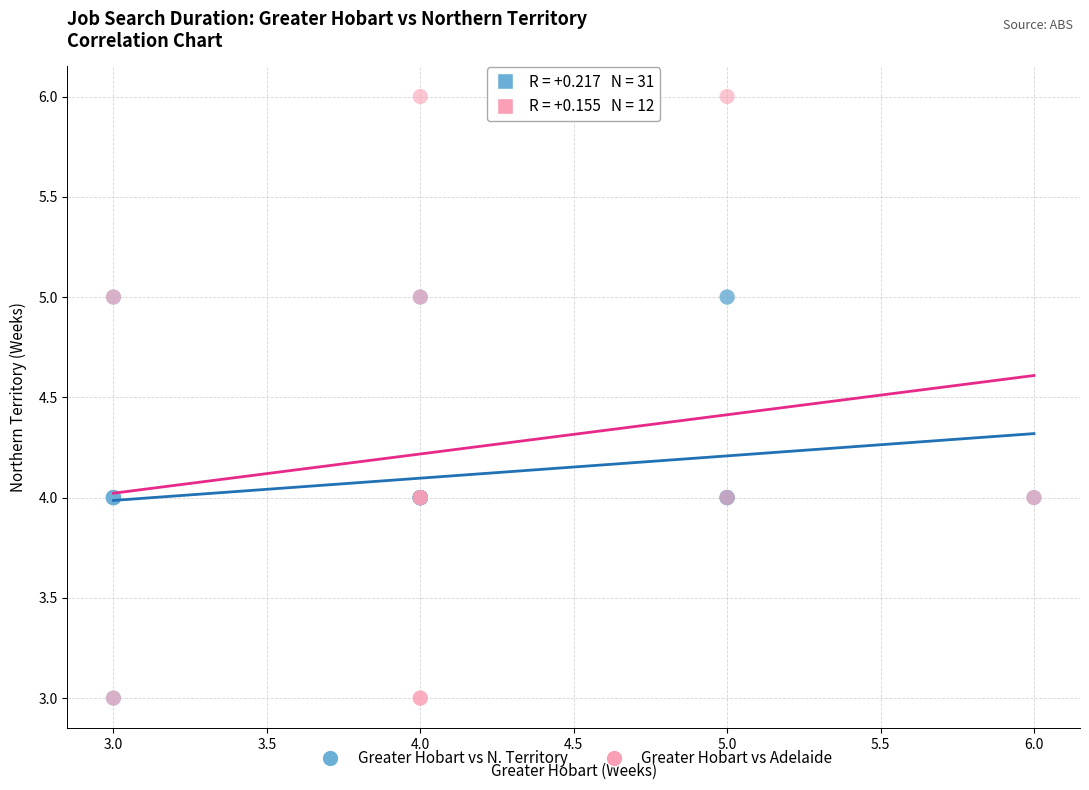

Which series contains the highest Y value?

Greater Hobart vs Adelaide